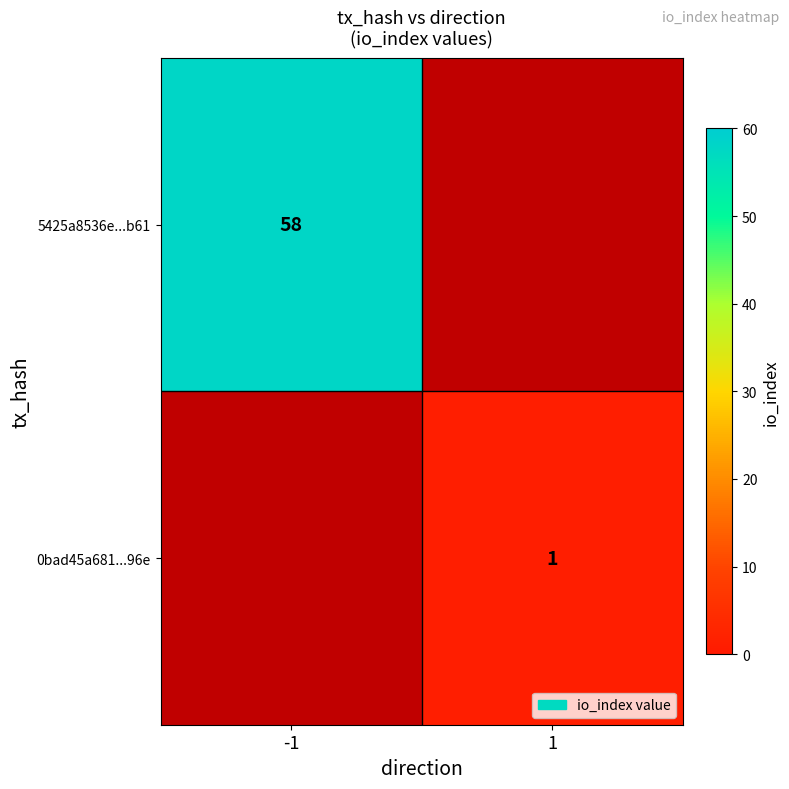

Count the number of categories in the chart.

2